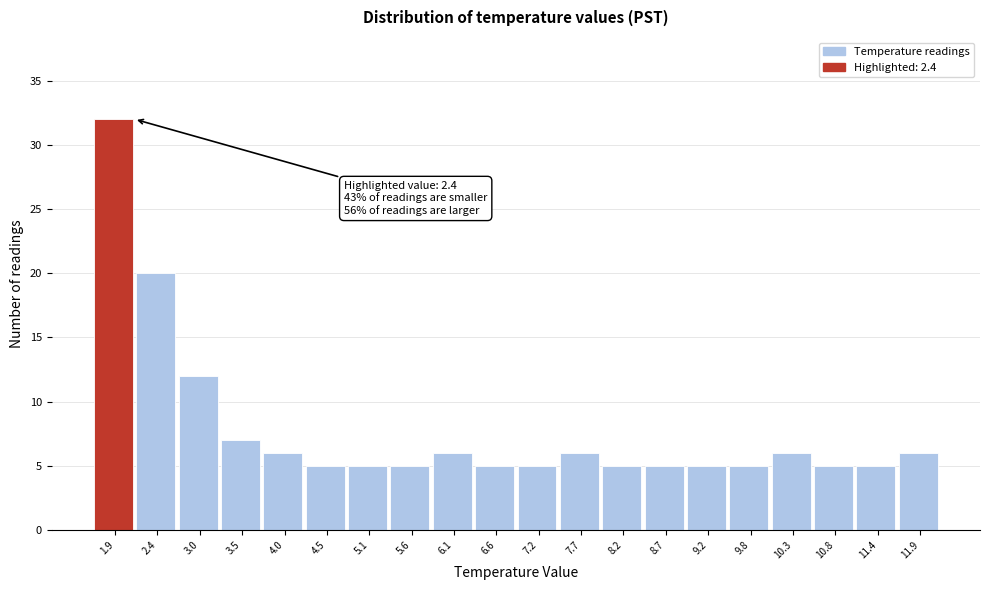

Reading right to left, what are all the values shown in this chart?

11.9=6	11.4=5	10.8=5	10.3=6	9.8=5	9.2=5	8.7=5	8.2=5	7.7=6	7.2=5	6.6=5	6.1=6	5.6=5	5.1=5	4.5=5	4.0=6	3.5=7	3.0=12	2.4=20	1.9=32